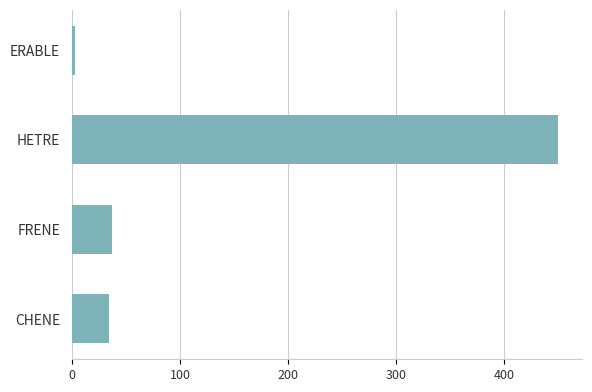

Read the value at FRENE.

37.3